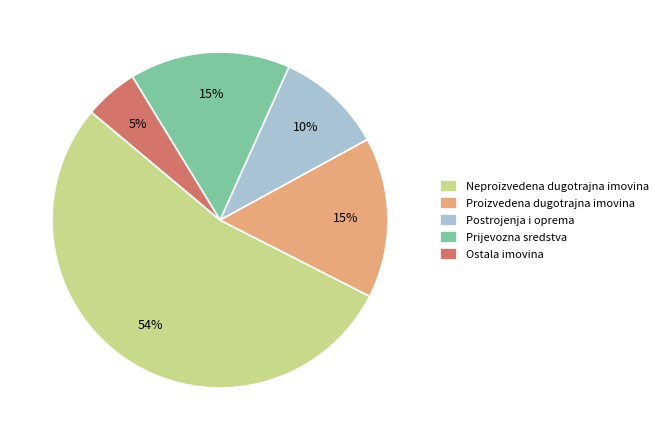

Is Proizvedena dugotrajna imovina the majority of the pie?

No